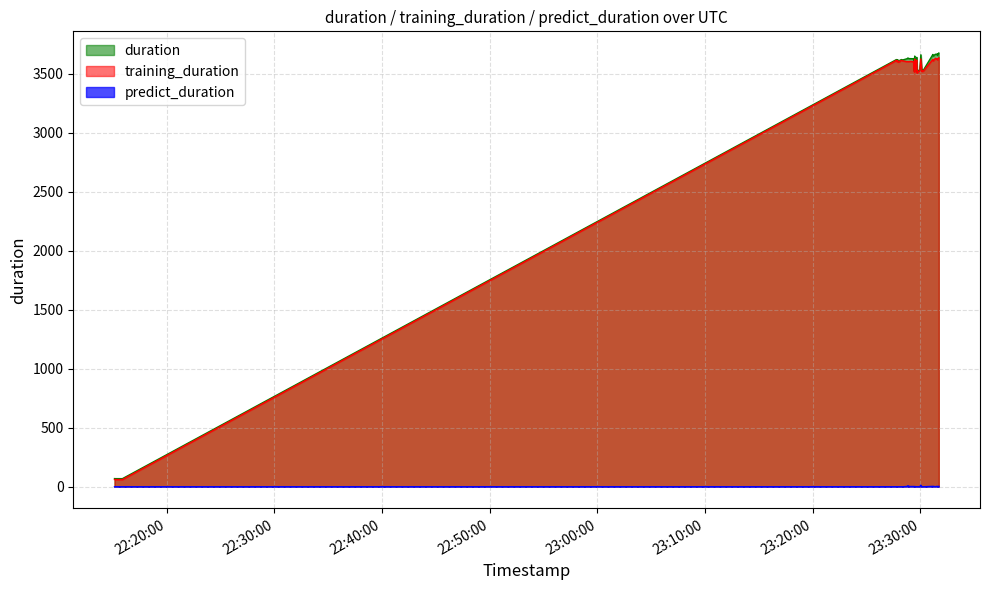

How many data points does each series have?

40